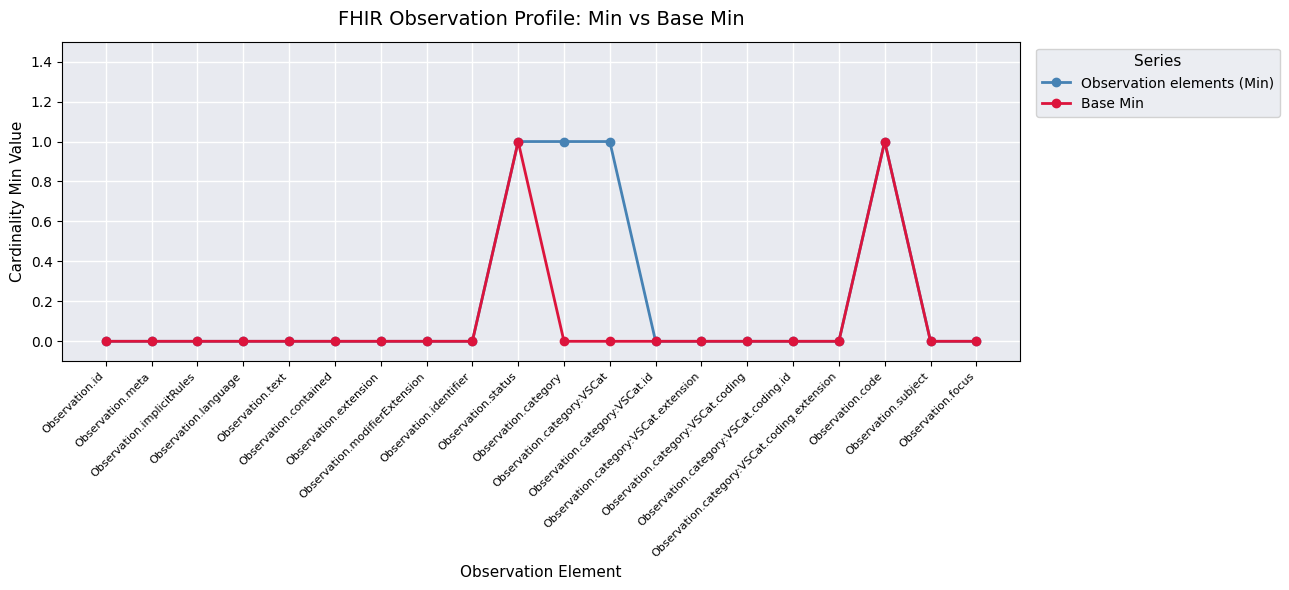

Count the number of data series in this chart.

2